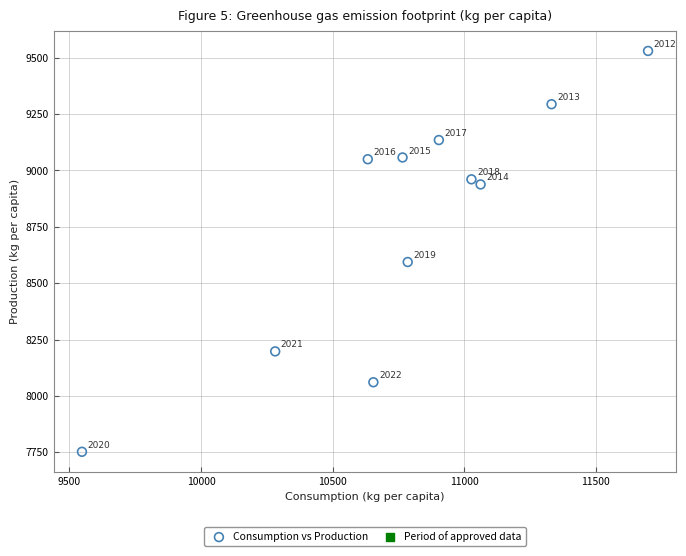

What Y value in the scatter plot is closest to 8641?

8593.9